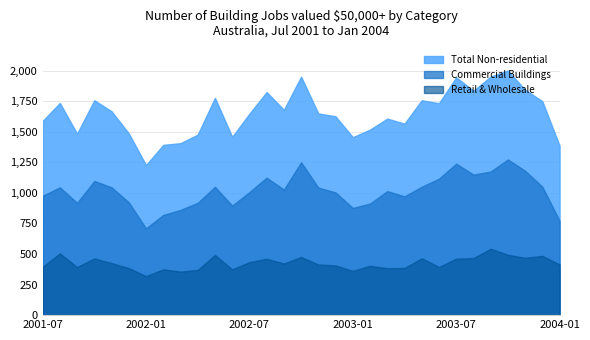

How many interior local peaks does the Commercial Buildings series have?

8